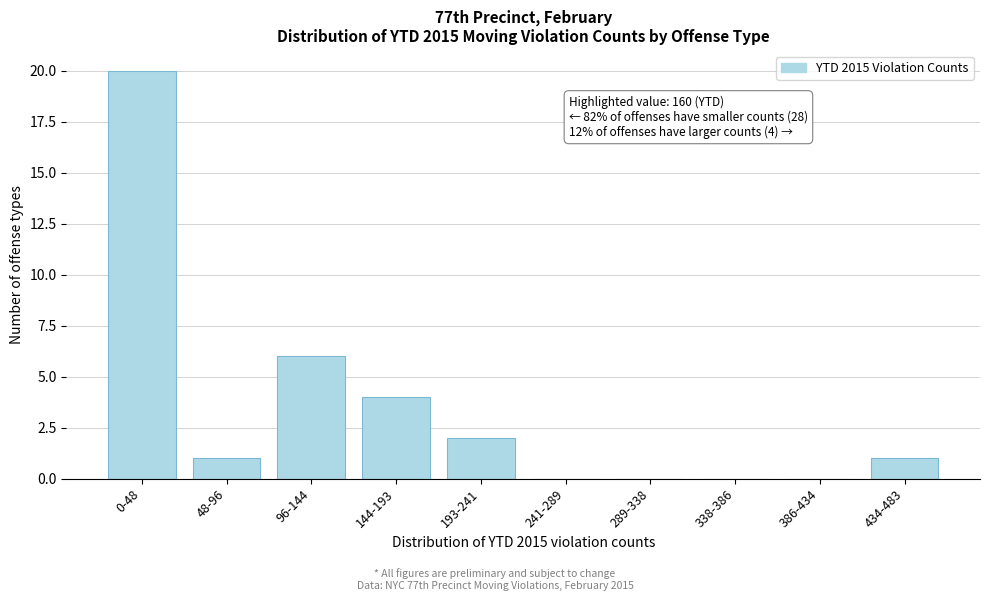

Reading left to right, what are all the values shown in this chart?

0-48=20	48-96=1	96-144=6	144-193=4	193-241=2	241-289=0	289-338=0	338-386=0	386-434=0	434-483=1